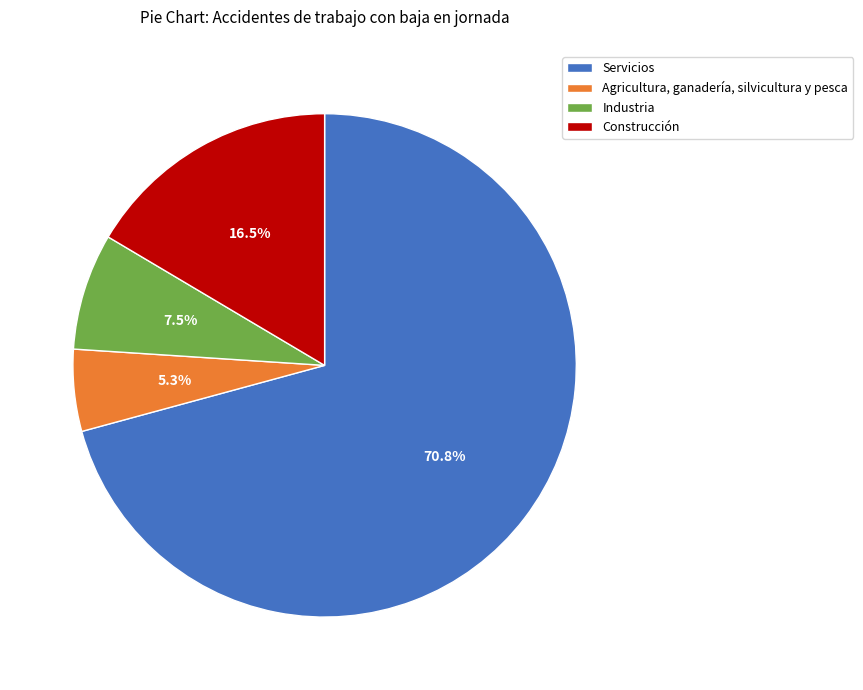

The Servicios slice represents 7% of the pie. True or false?

False